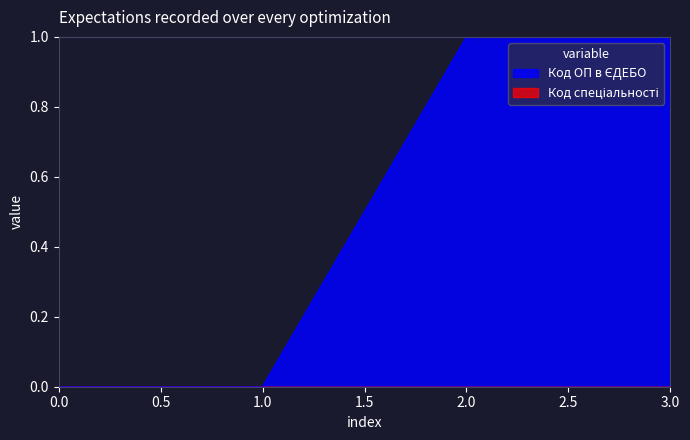

Reading right to left, what are all the values shown in this chart?

1.0	1.0	0.0	0.0